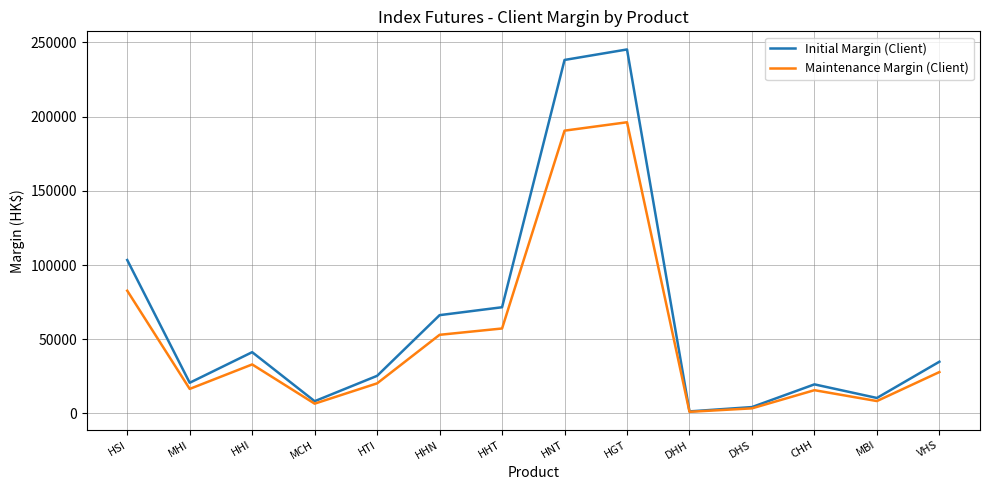

Where is Initial Margin (Client) nearest to the value 123337?

HSI